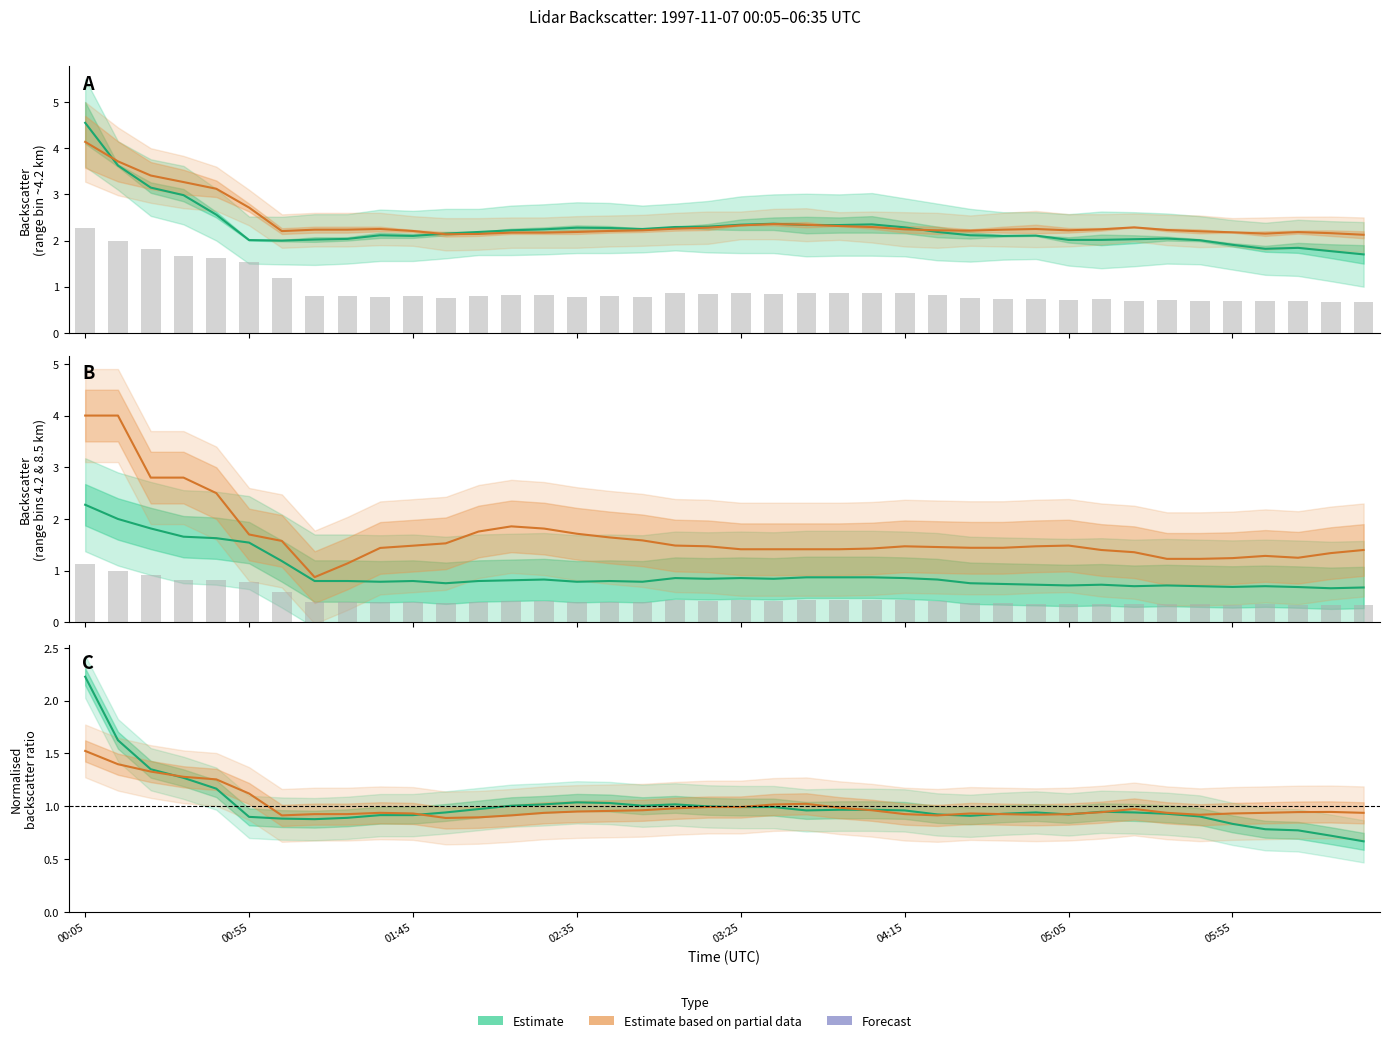

What is the difference between the highest and lowest values at 04:15?

1.4